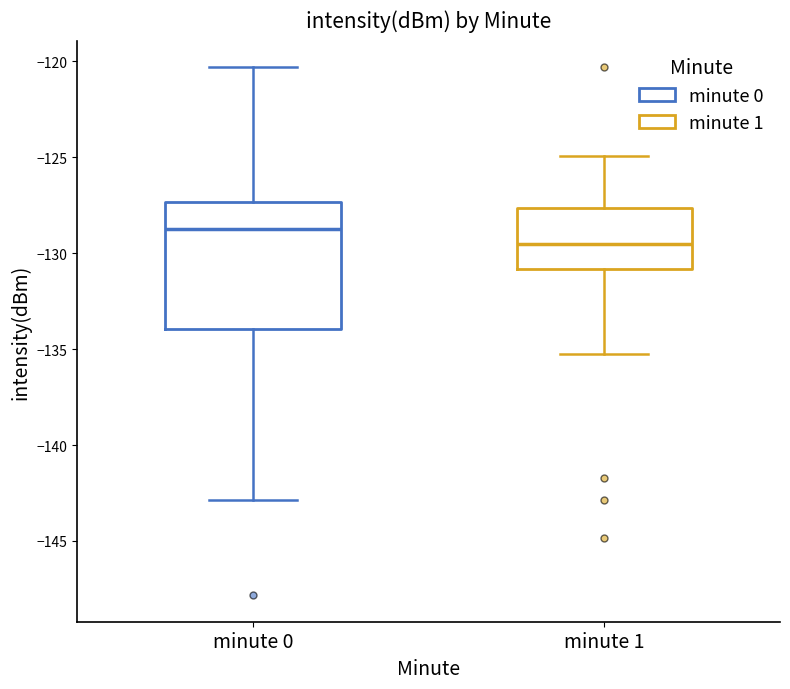

Which box is the tallest, from its lower edge to its upper edge?

minute 0